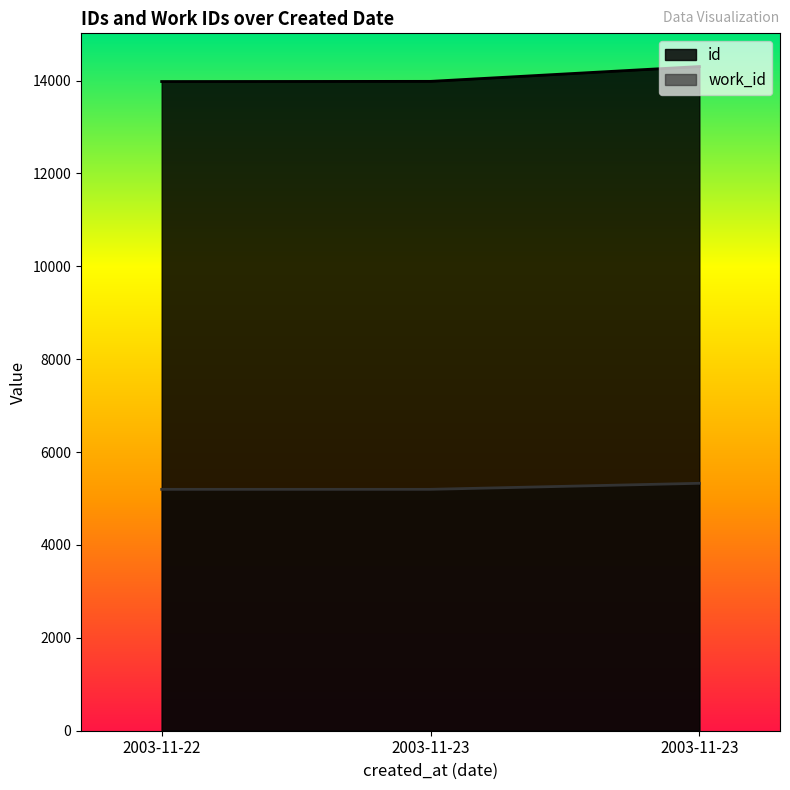

What is the difference between the maximum and minimum values in the work_id series?

130